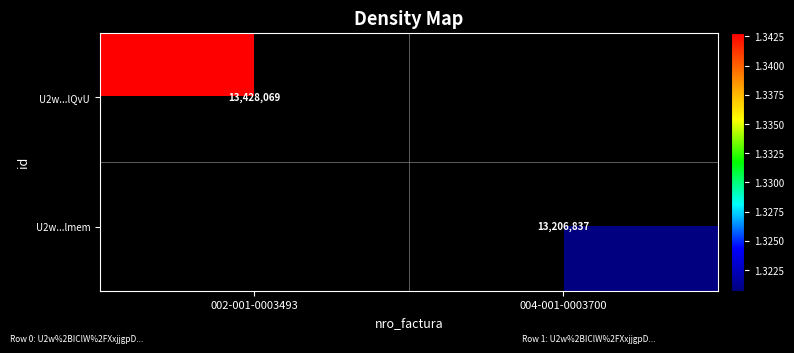

Is it true that U2w...lQvU equals 8783014 at 002-001-0003493?

False